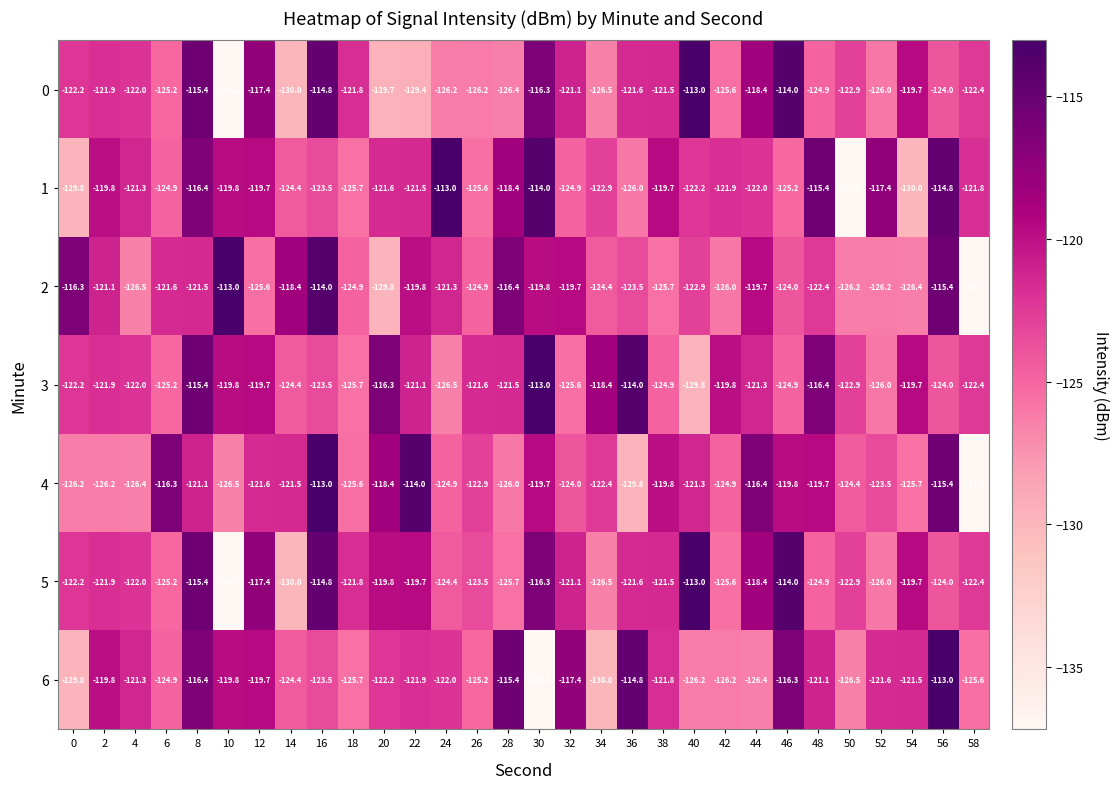

Is it true that 3 equals -123.5 at 16?

True